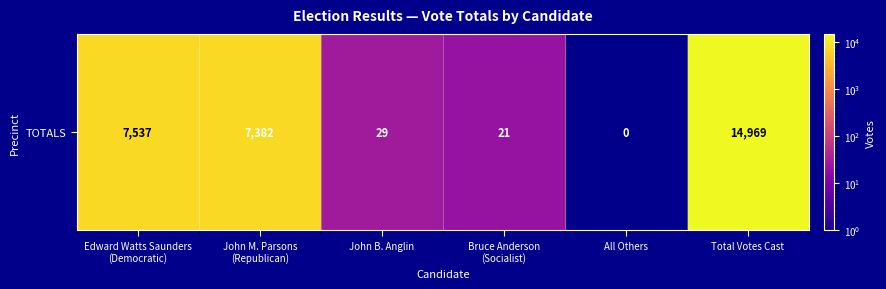

Rank the categories by value from highest to lowest.

Total Votes Cast, Edward Watts Saunders
(Democratic), John M. Parsons
(Republican), John B. Anglin, Bruce Anderson
(Socialist), All Others